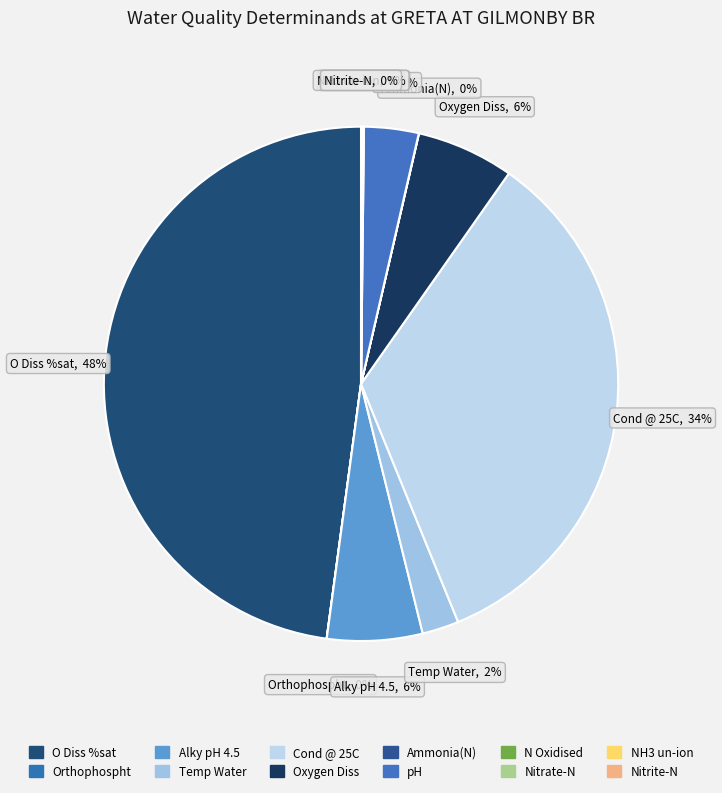

Combined, do Nitrate-N and NH3 un-ion account for over 50%?

No